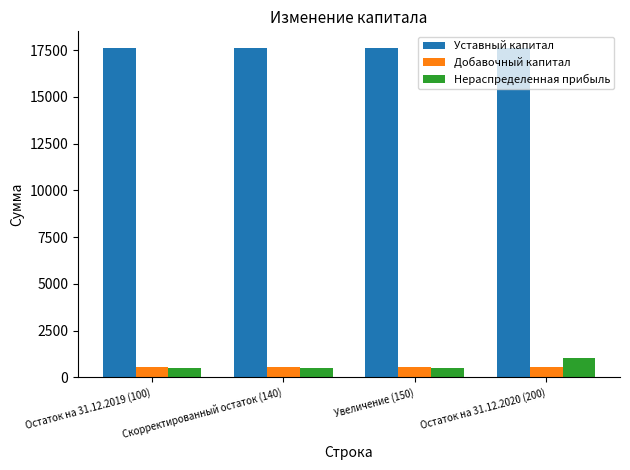

Which series has the largest total across all categories?

Уставный капитал